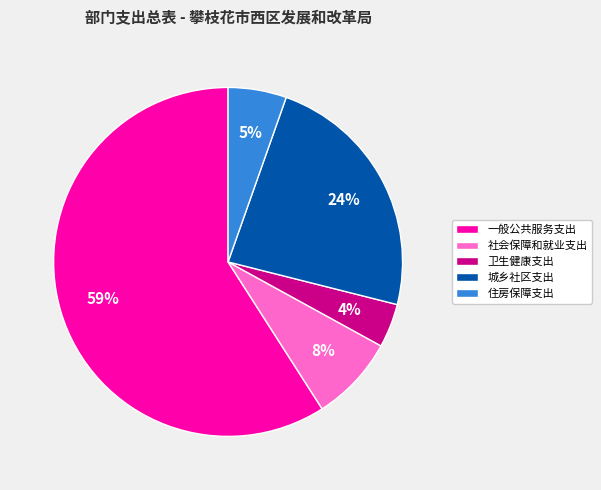

Rank the categories by value from highest to lowest.

一般公共服务支出, 城乡社区支出, 社会保障和就业支出, 住房保障支出, 卫生健康支出